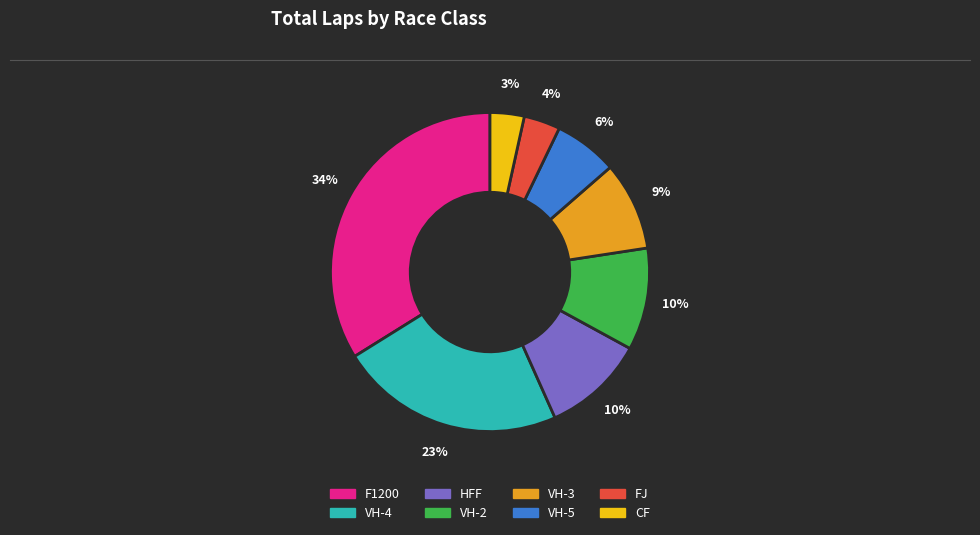

Is there any slice that represents more than half of the pie?

No